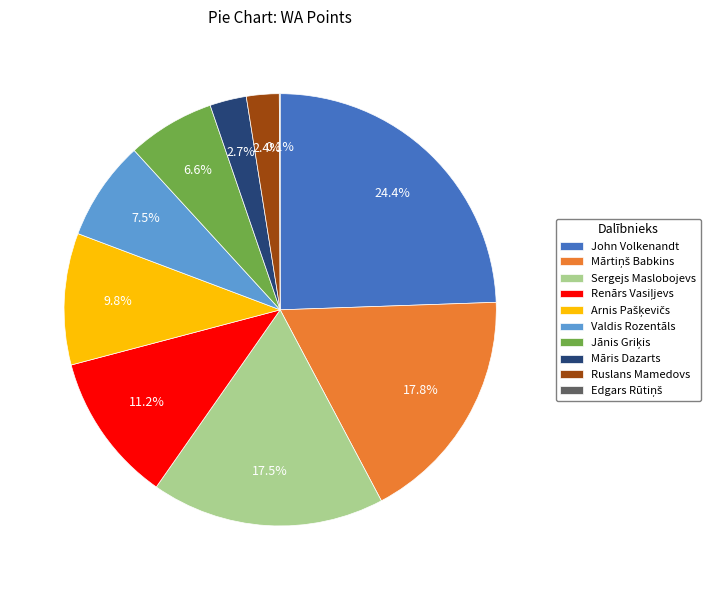

Is there a majority slice in this chart?

No